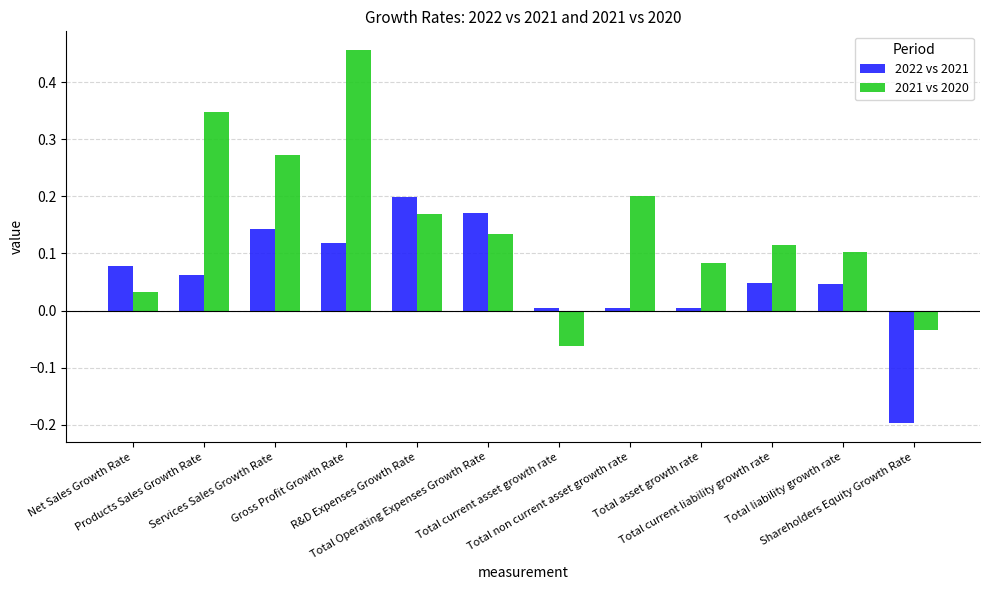

What is the sum of all 2021 vs 2020 values?

1.8